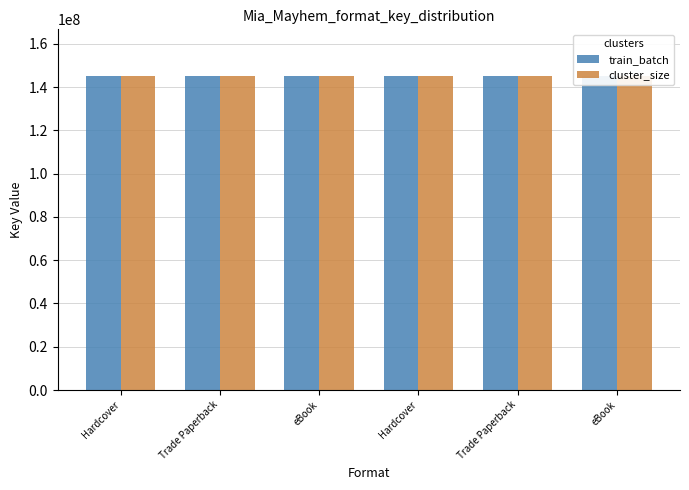

Count the number of categories in the chart.

6